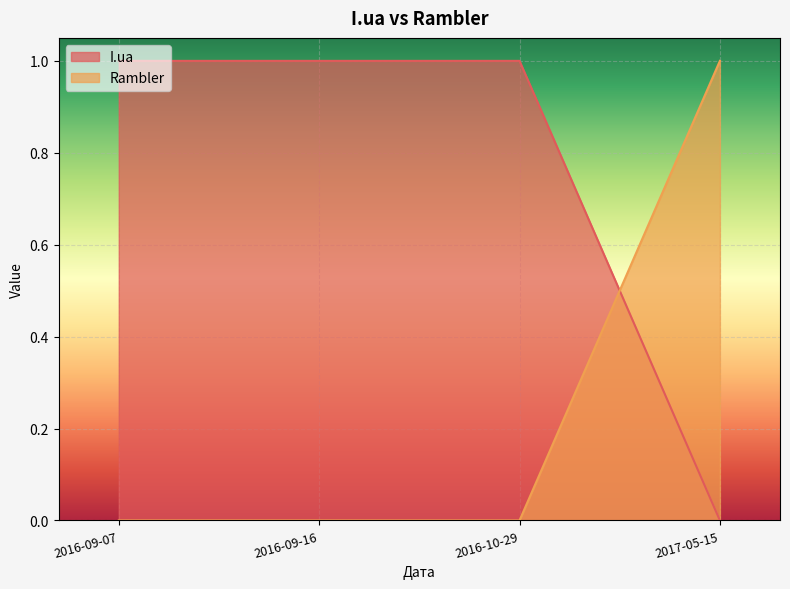

List the series in order of their overall mean, lowest first.

Rambler, I.ua